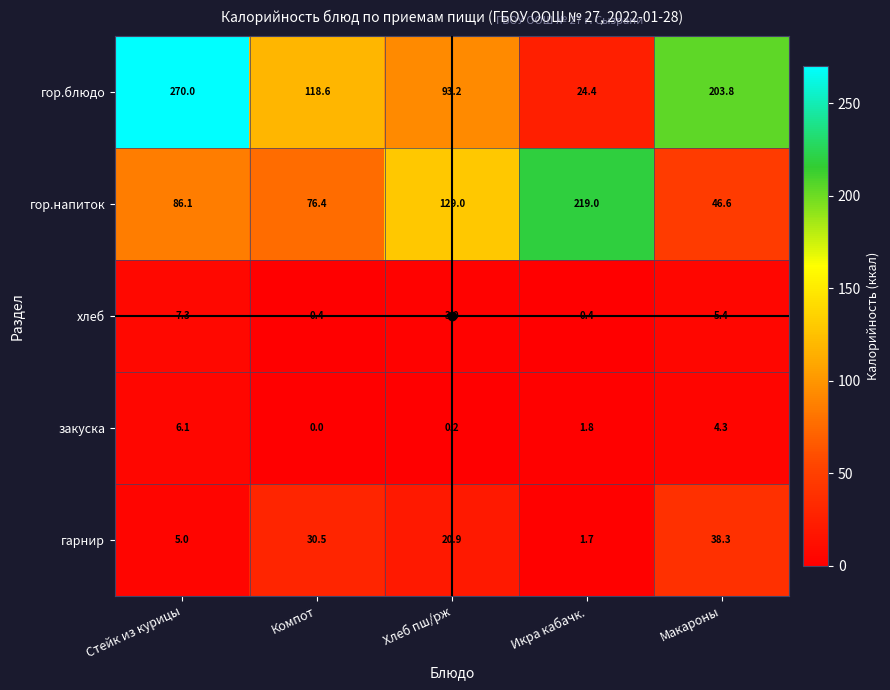

Rank the series by their maximum value, from lowest to highest.

закуска, хлеб, гарнир, гор.напиток, гор.блюдо